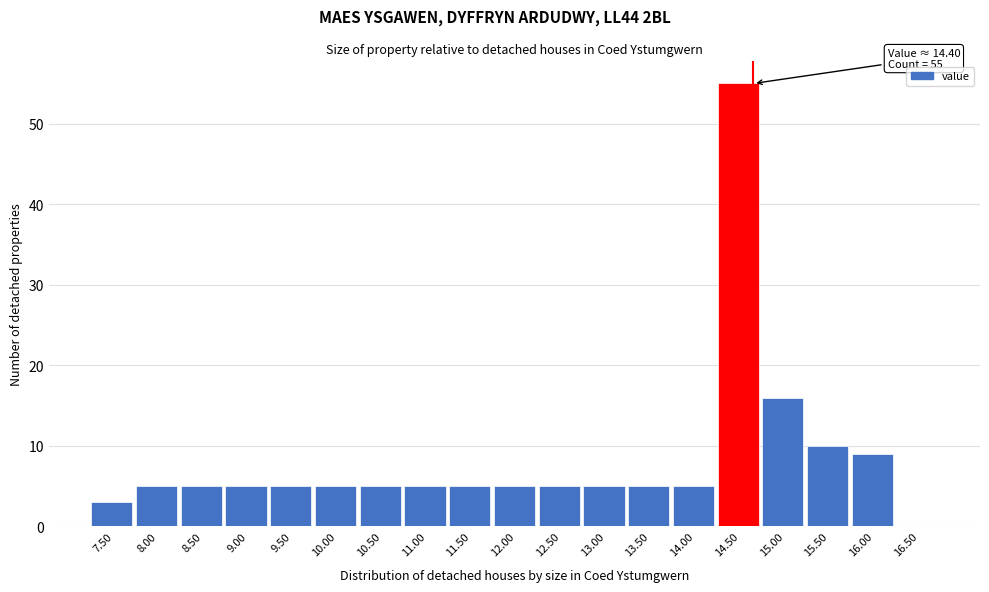

Over which range of the x-axis is the bar tallest?

14.25 to 14.75